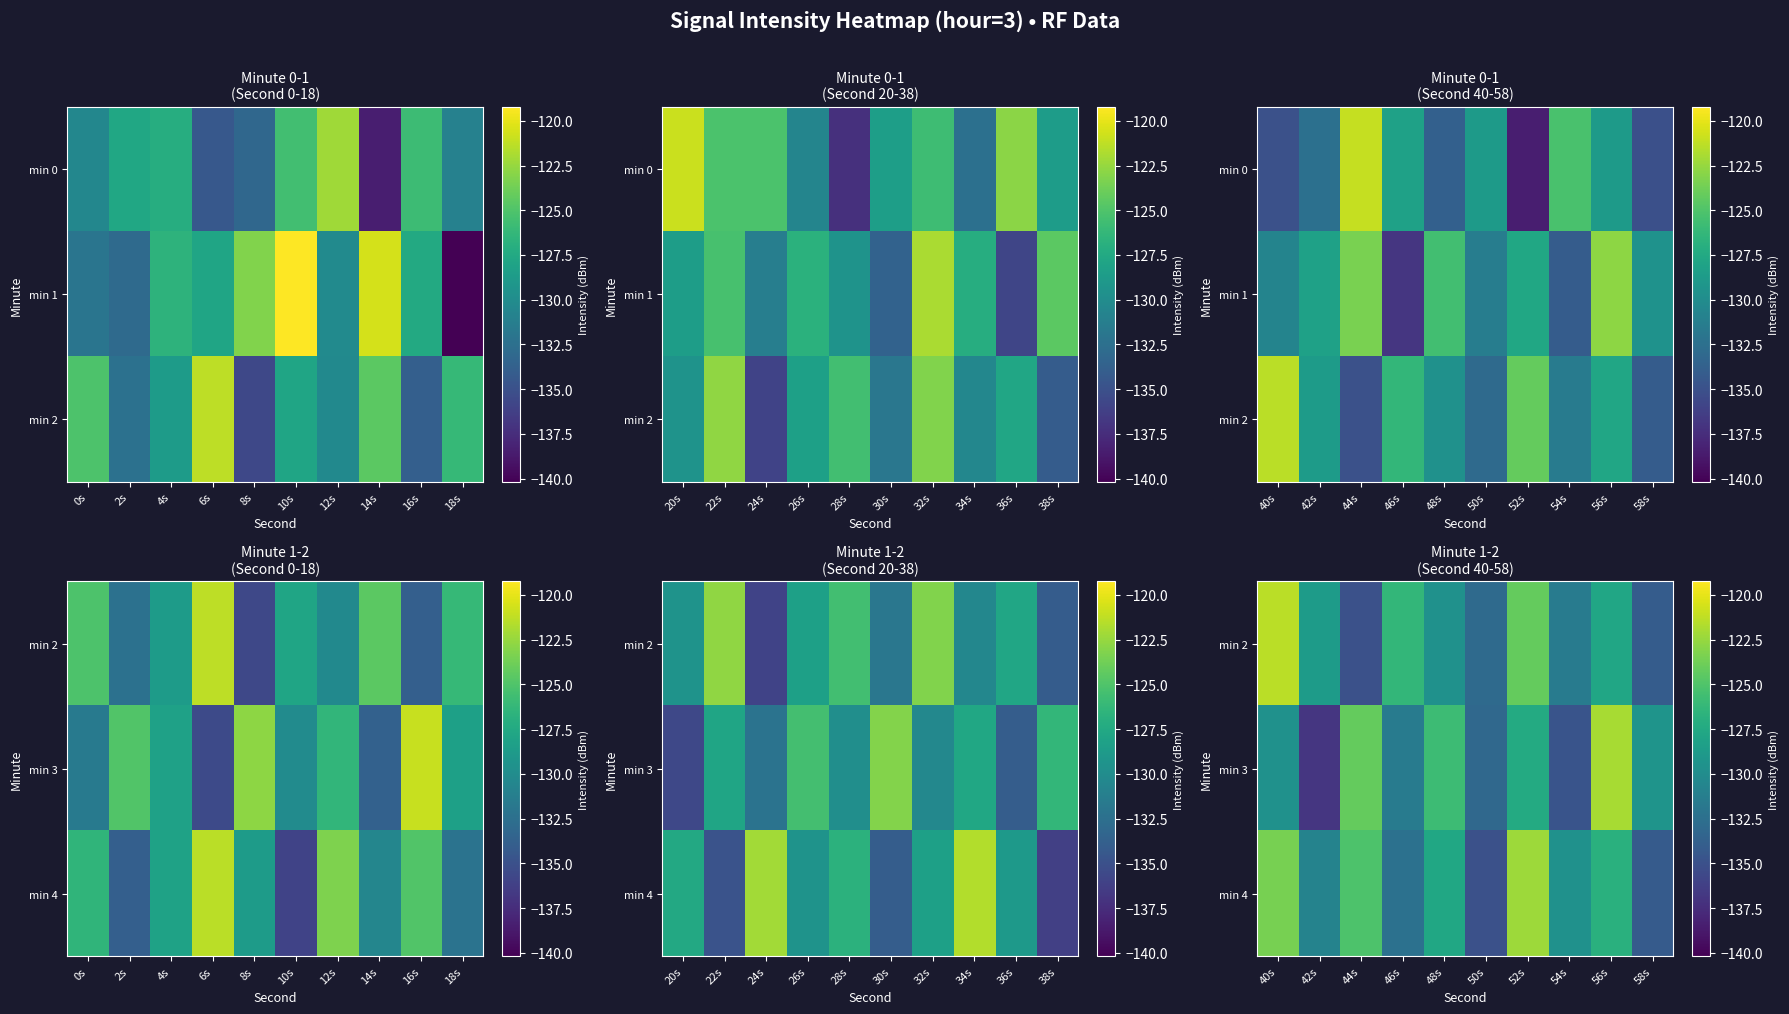

Which series has the largest range (max minus min)?

min 3